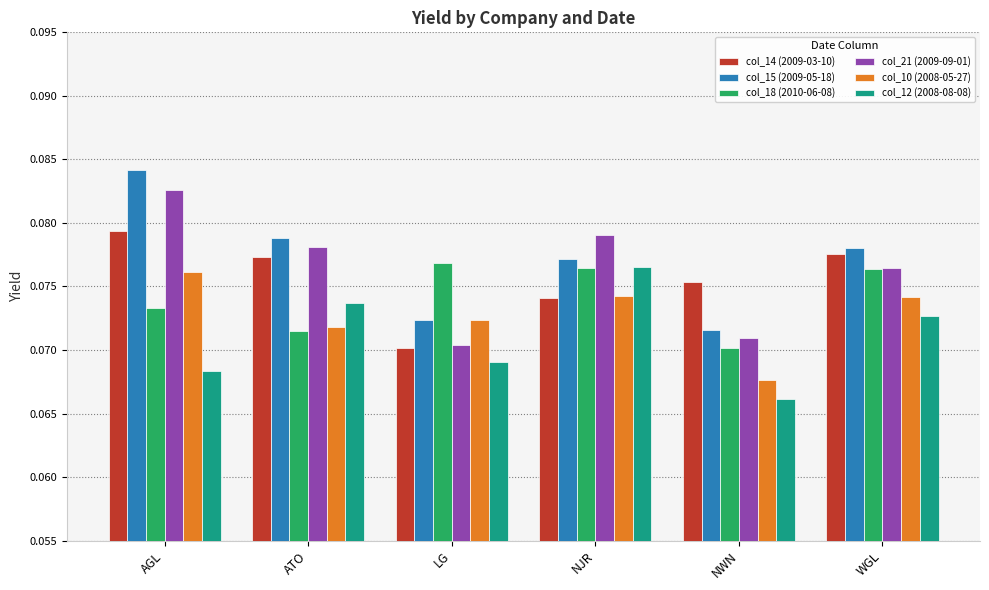

The col_12 (2008-08-08) series shows 0.0 at NJR. True or false?

False